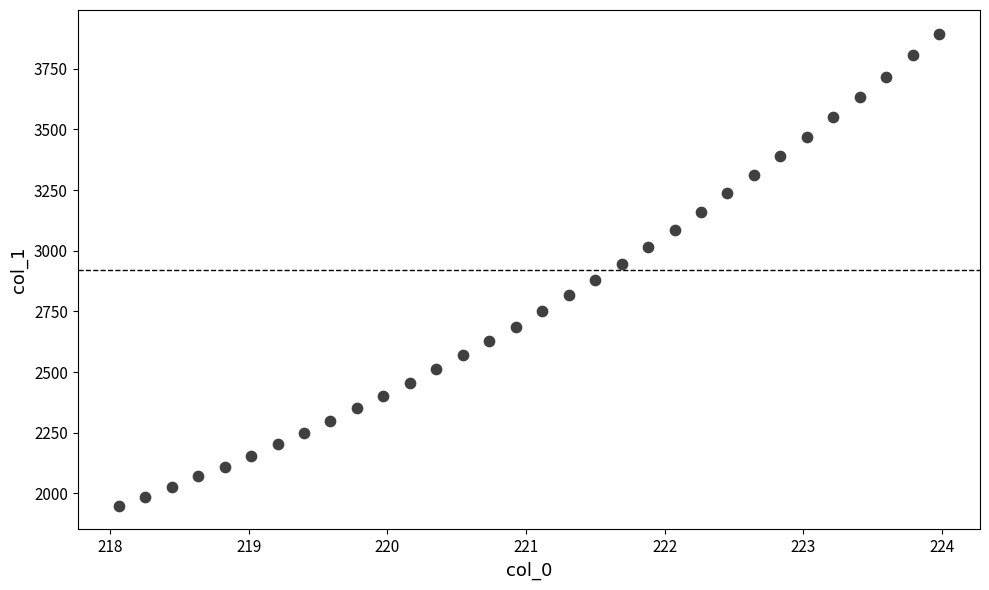

What is the range of X values (max minus min)?

5.9